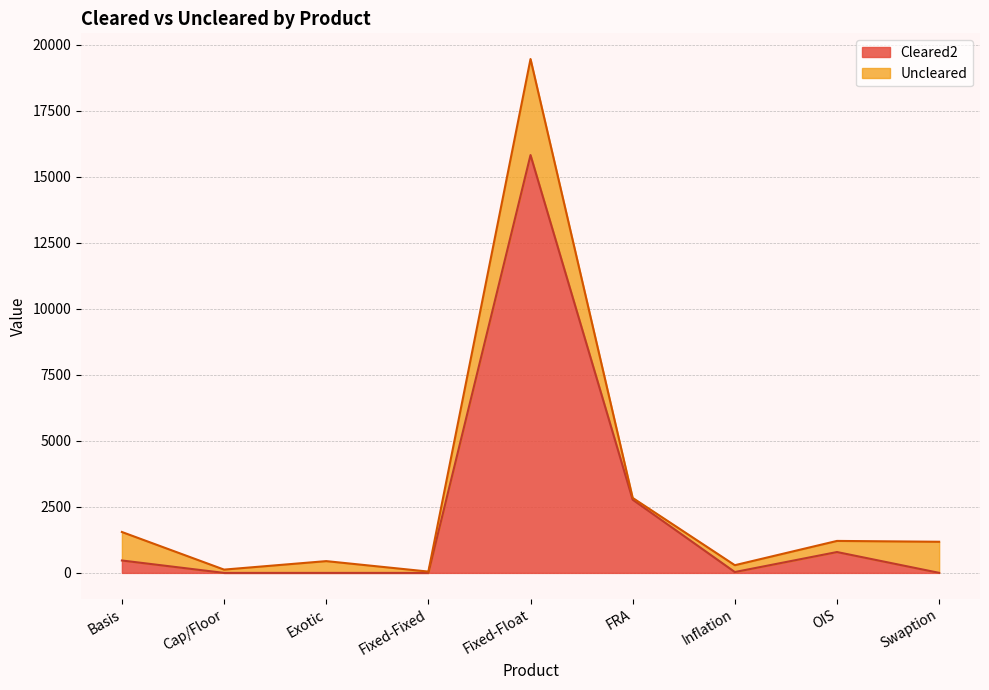

What is the sum of the values at Fixed-Float and Basis?

16289